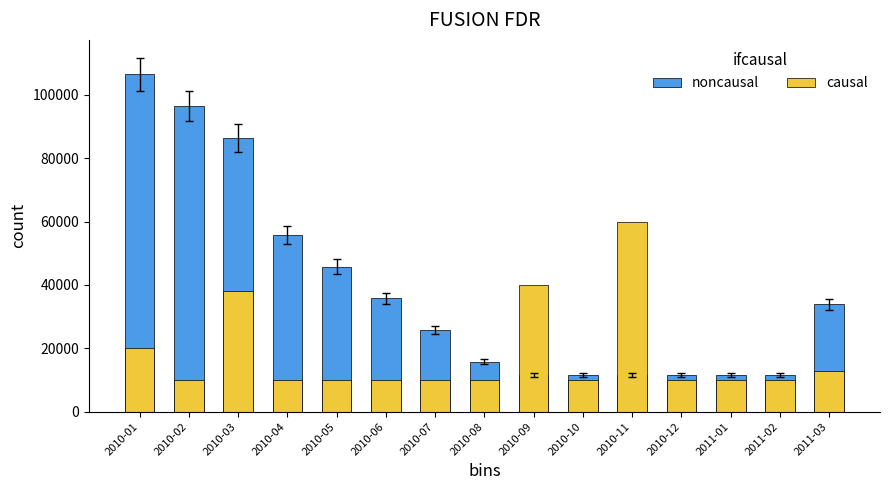

At 2011-03, list the series in order from largest to smallest.

noncausal, causal